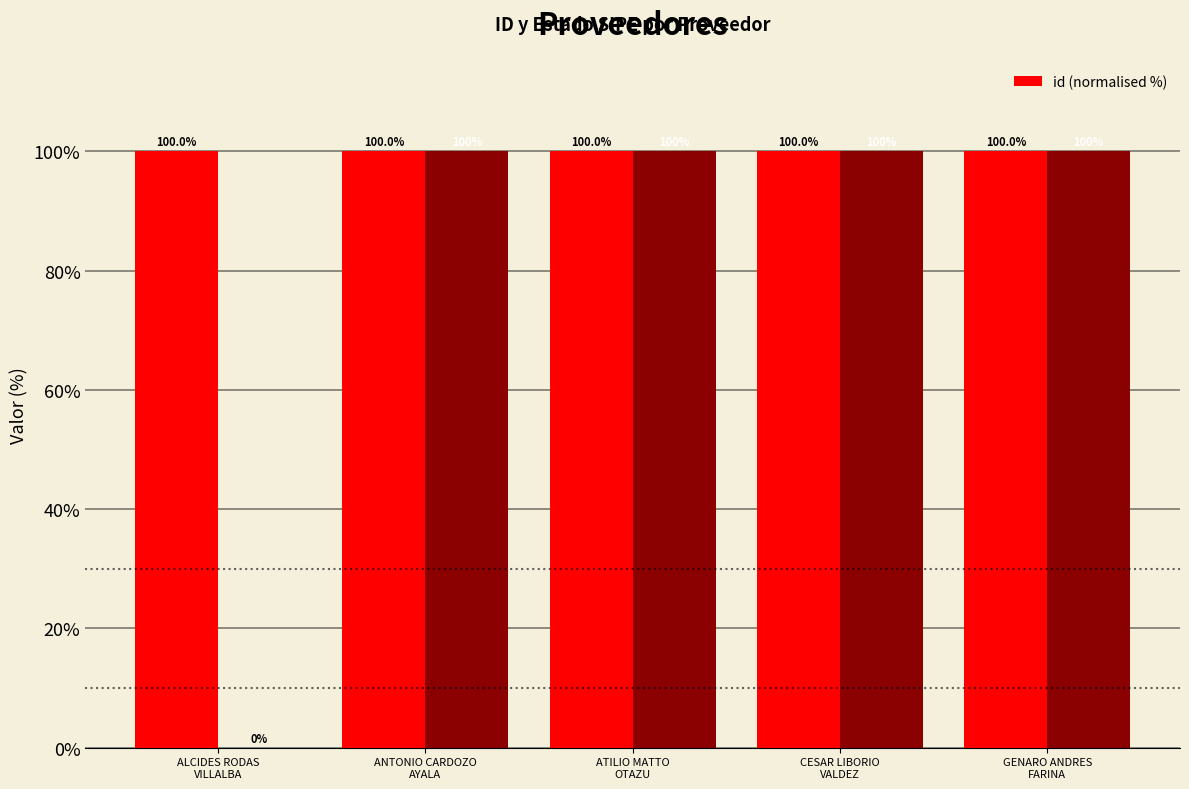

List the labels in order of value, smallest first.

ANTONIO CARDOZO
AYALA, ALCIDES RODAS
VILLALBA, GENARO ANDRES
FARINA, ATILIO MATTO
OTAZU, CESAR LIBORIO
VALDEZ